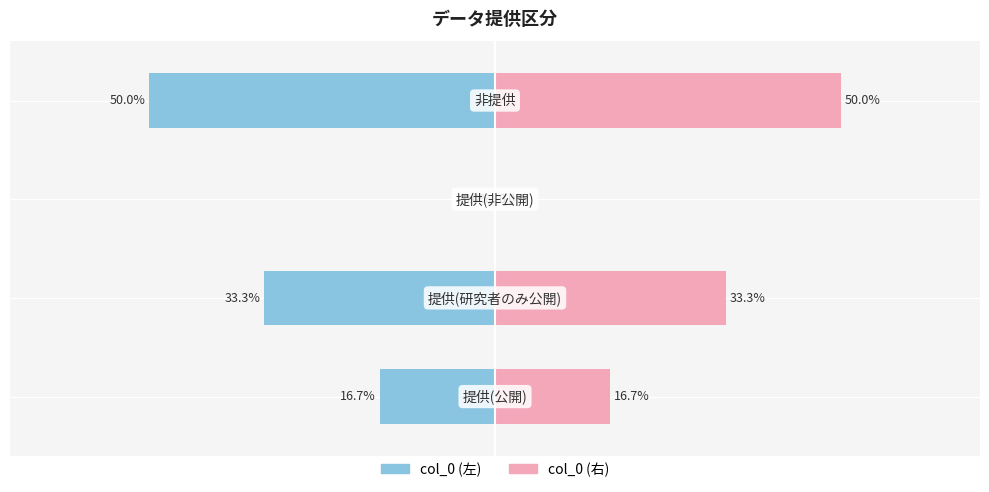

Does the chart contain stacked bars?

No